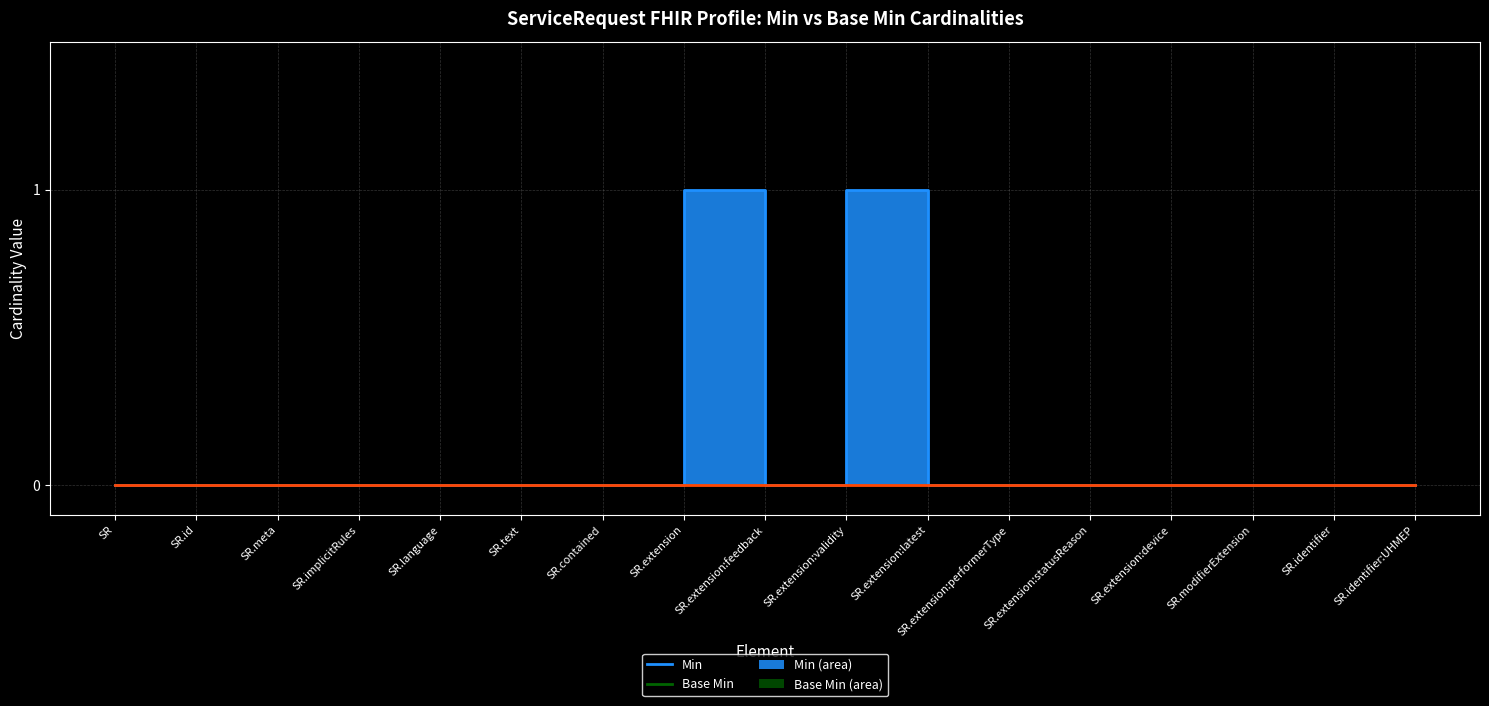

What position from the right is SR.extension:performerType?

6